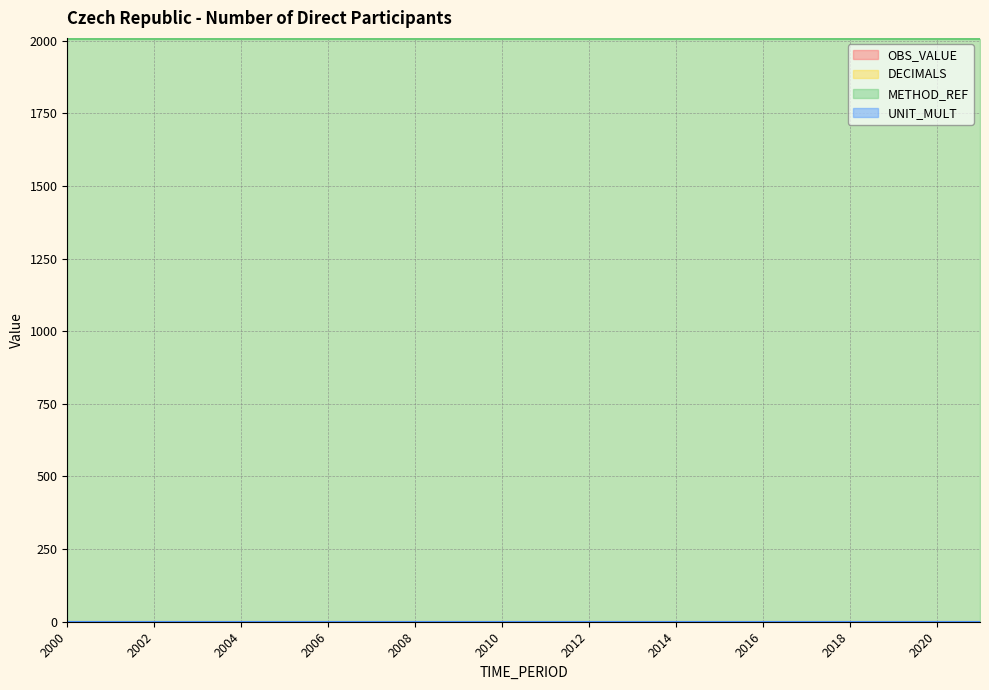

The value of OBS_VALUE at 2001 is 0. True or false?

True